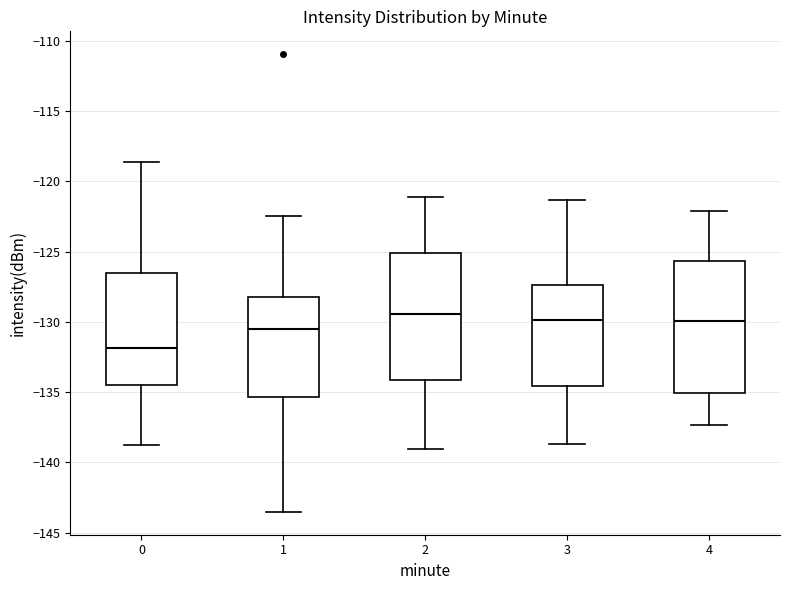

Reading left to right, read every box against the y-axis: the position of its median line, the range the box covers, and the ends of its whiskers. The values are not printed on the chart, so give them approximately, as read against the axis.

0: median -132.0, box -134.5 to -126.5, whiskers -139.0 to -118.5
1: median -130.5, box -135.5 to -128.5, whiskers -143.5 to -122.5
2: median -129.5, box -134.0 to -125.0, whiskers -139.0 to -121.0
3: median -130.0, box -134.5 to -127.5, whiskers -138.5 to -121.5
4: median -130.0, box -135.0 to -125.5, whiskers -137.5 to -122.0